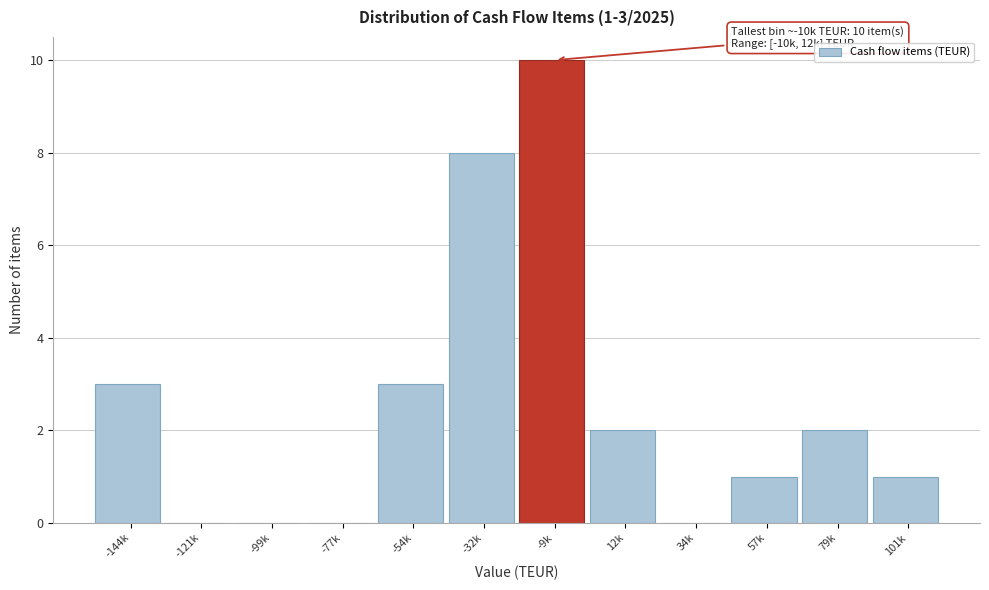

Reading left to right, what are all the values shown in this chart?

-144k=3	-121k=0	-99k=0	-77k=0	-54k=3	-32k=8	-9k=10	12k=2	34k=0	57k=1	79k=2	101k=1